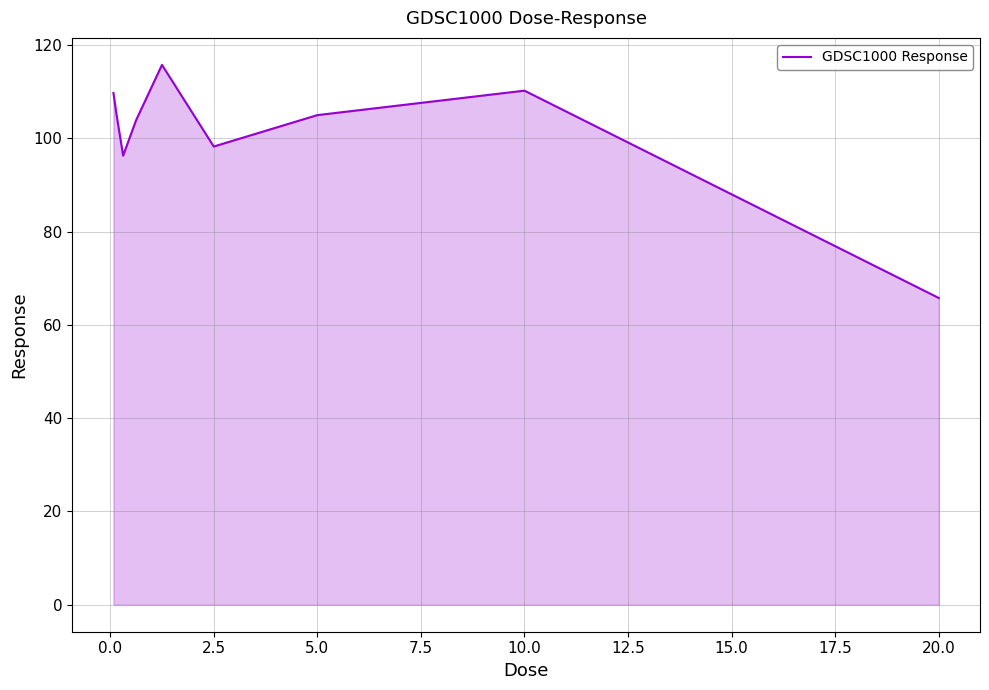

What is the smallest value displayed?

65.8